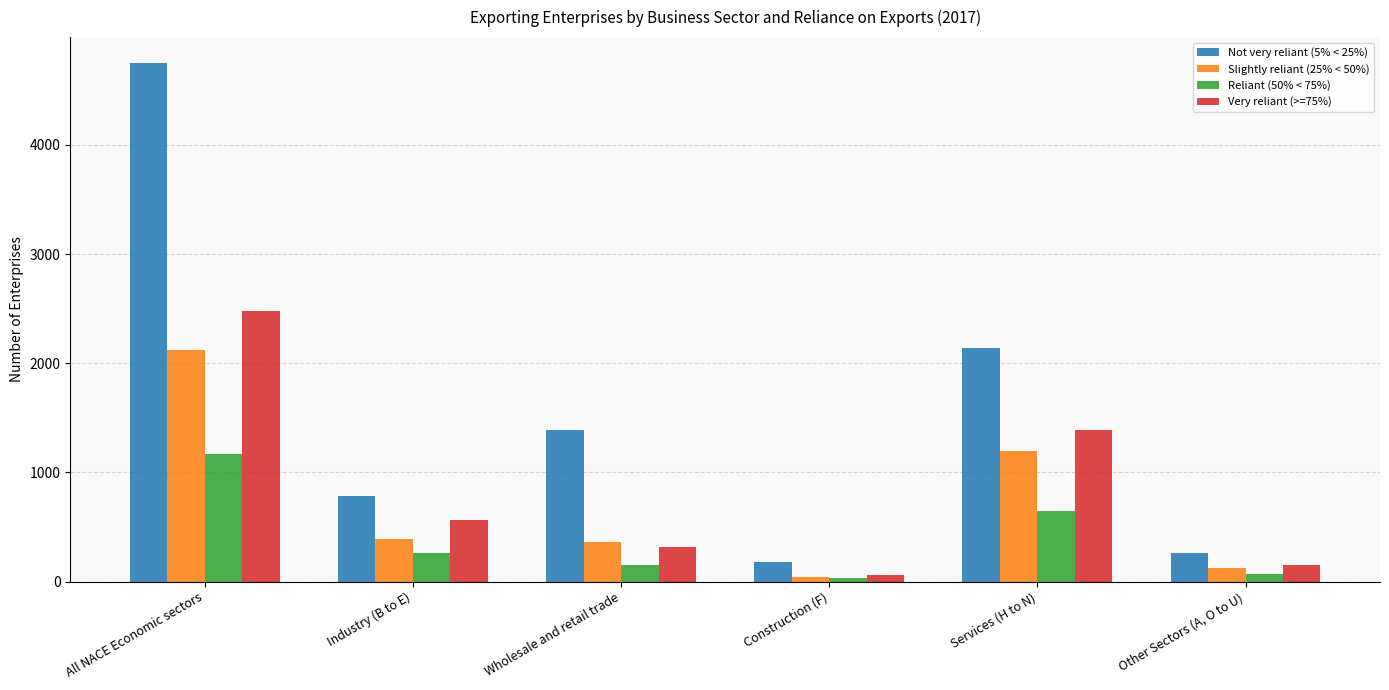

Rank the series by their maximum value, from lowest to highest.

Reliant (50% < 75%), Slightly reliant (25% < 50%), Very reliant (>=75%), Not very reliant (5% < 25%)